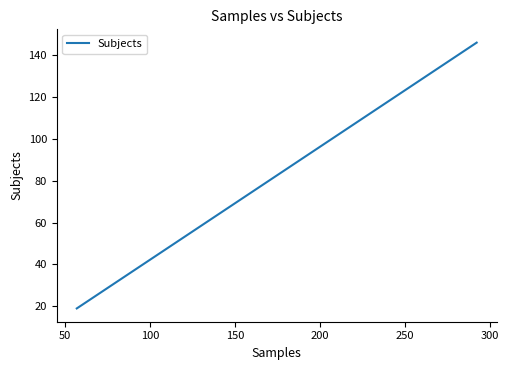

How many data points does each series have?

2